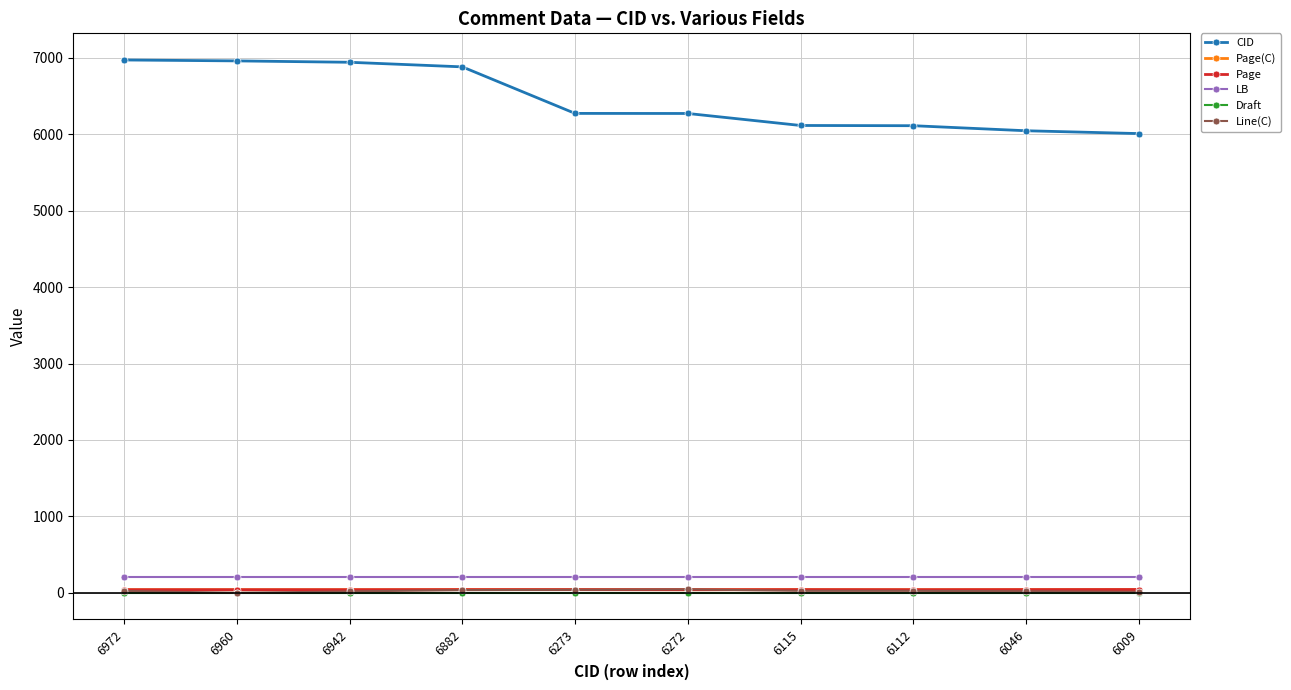

Is this an area chart (filled region under the line)?

No